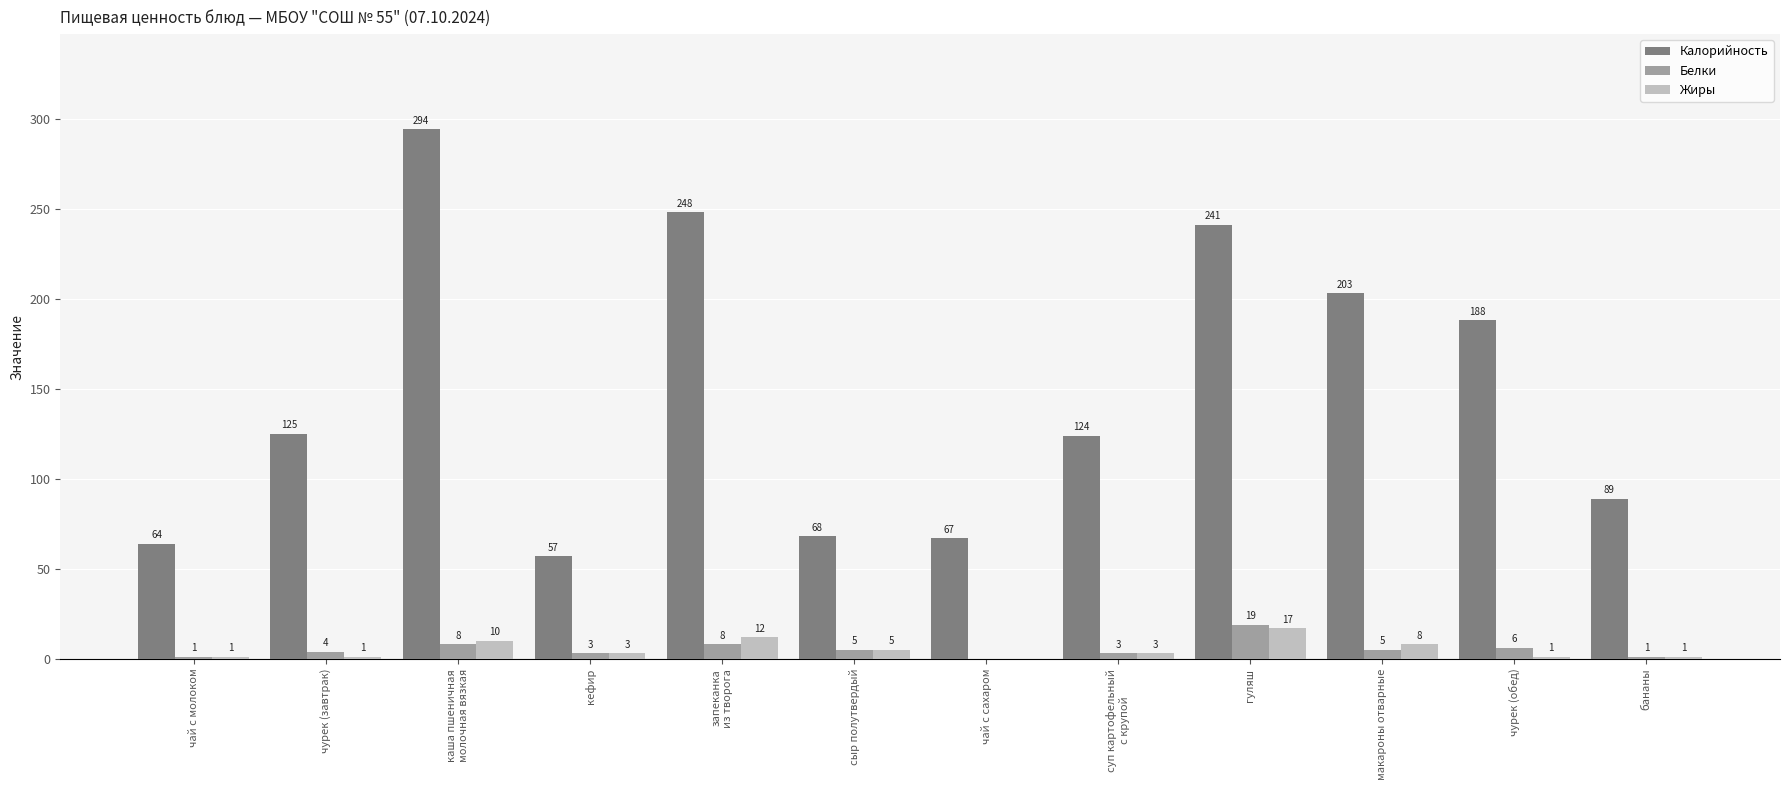

What is the maximum value for Белки?

19